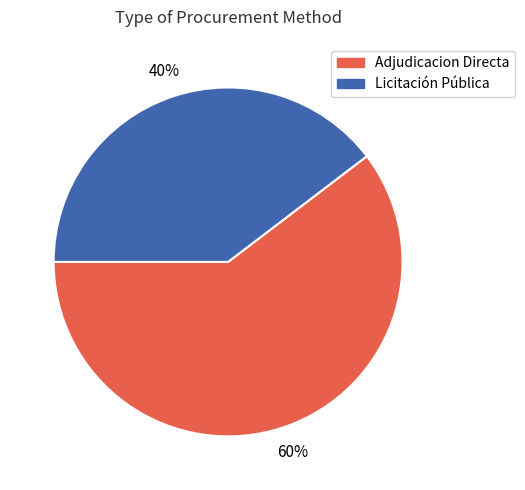

To the nearest percent, what is the combined percentage of Adjudicacion Directa and Licitación Pública?

100%